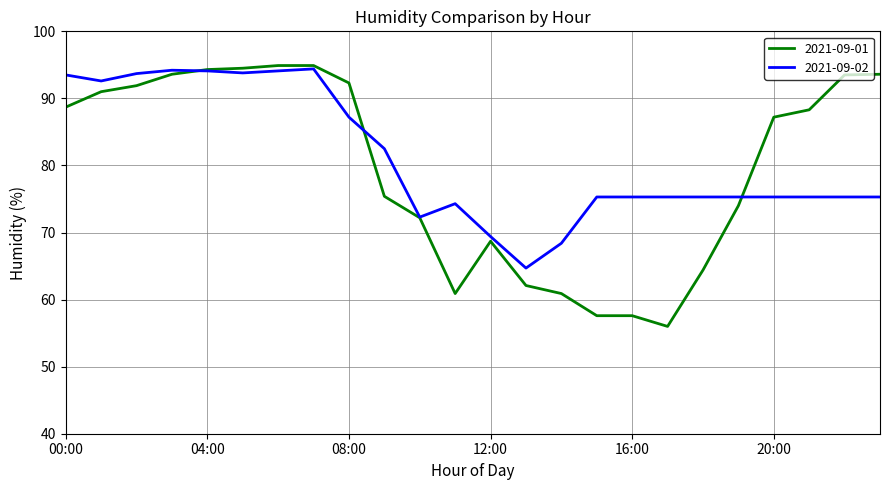

What is the maximum value for 2021-09-01?

94.9